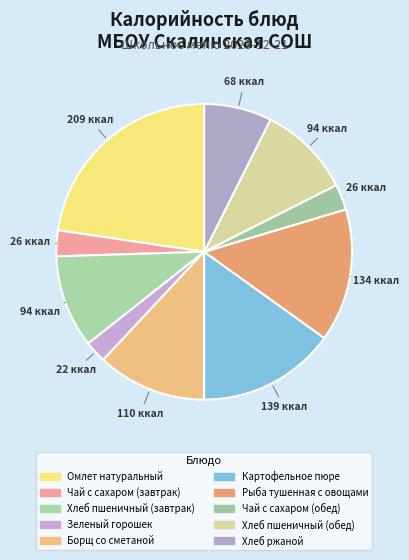

What percentage is the Зеленый горошек slice, to the nearest percent?

2%